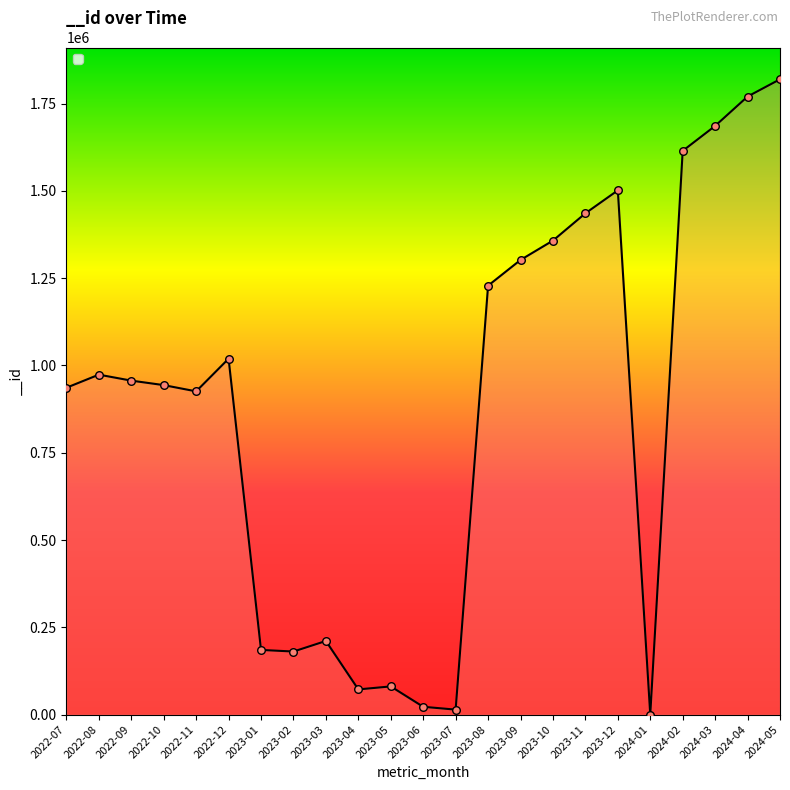

Between 2022-11 and 2024-02, which is larger?

2024-02